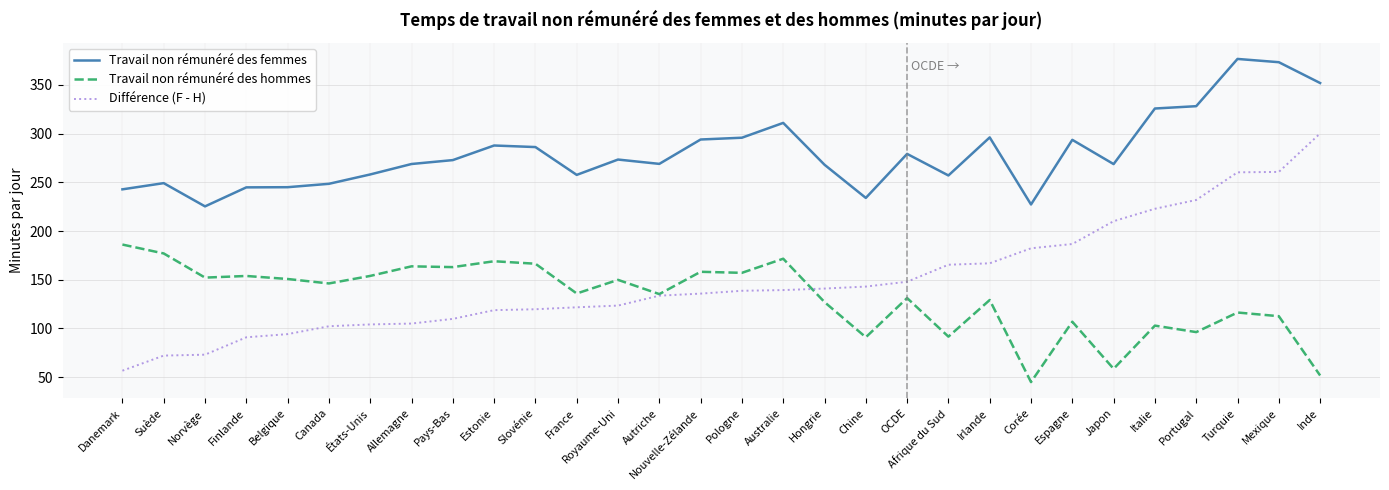

Which series changed the most between Belgique and États-Unis?

Travail non rémunéré des femmes